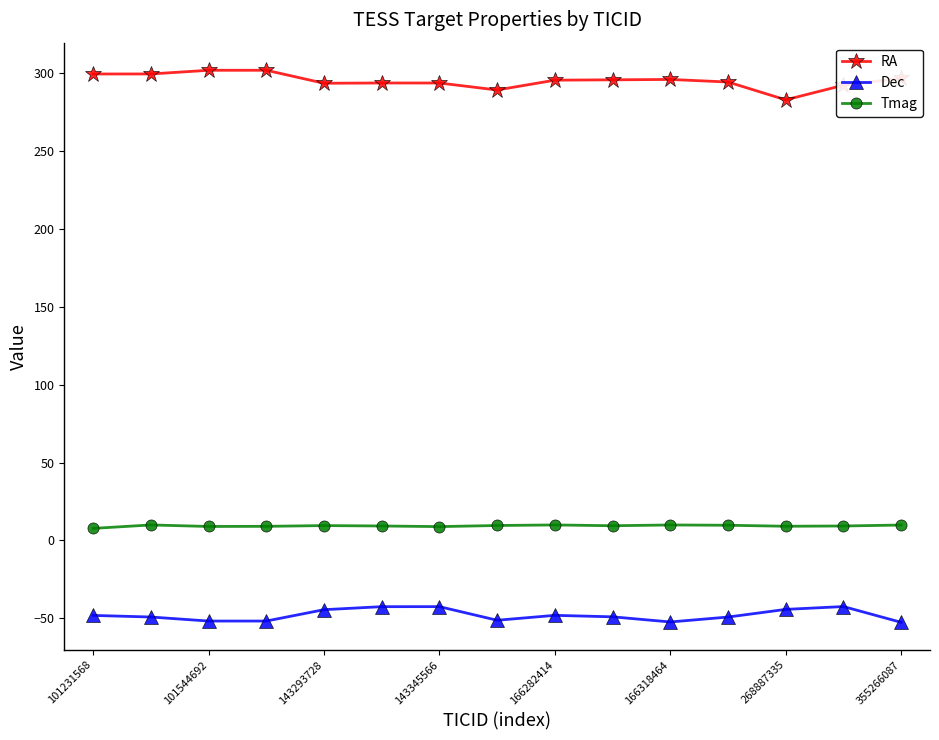

How many lines are shown in the chart?

3